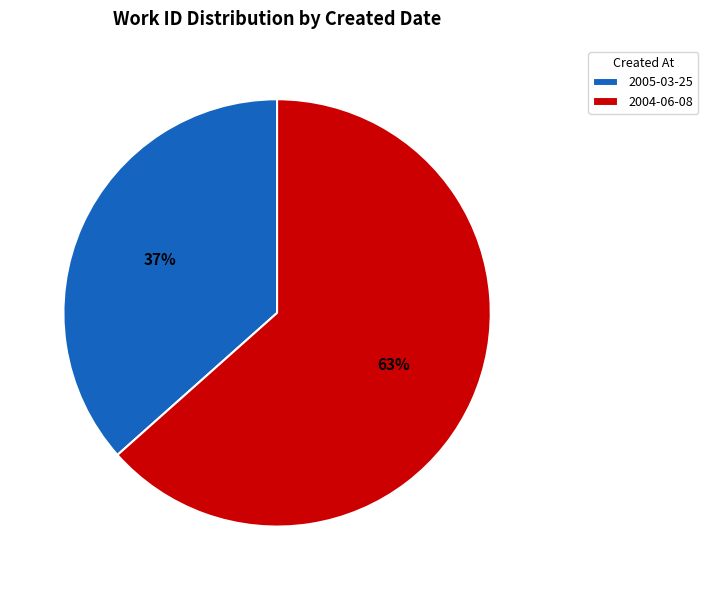

Approximately how many times larger is the value at 2005-03-25 compared to 2004-06-08?

0.6